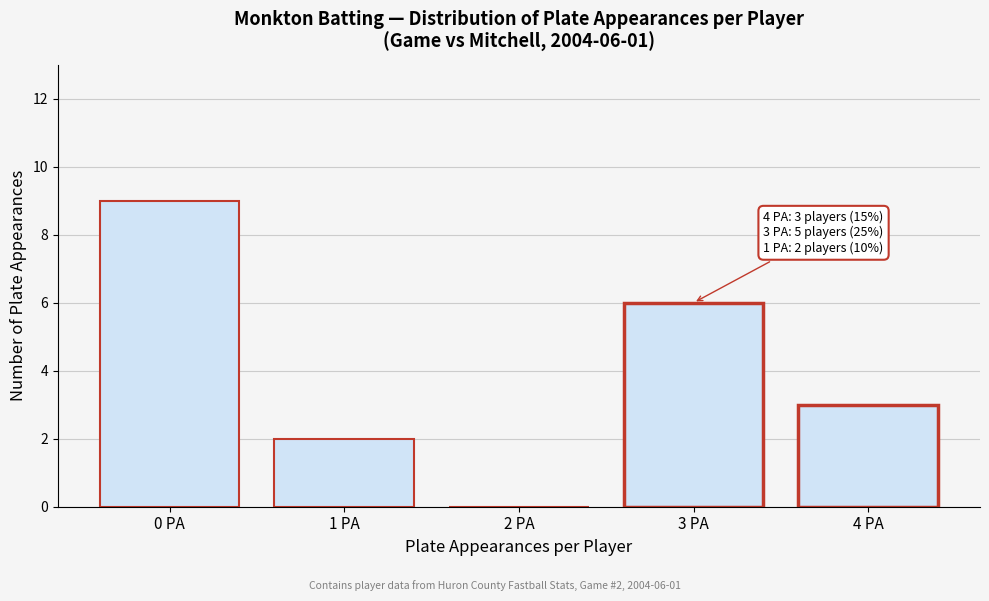

Reading right to left, list all the values displayed in this chart.

4 PA=3	3 PA=6	2 PA=0	1 PA=2	0 PA=9